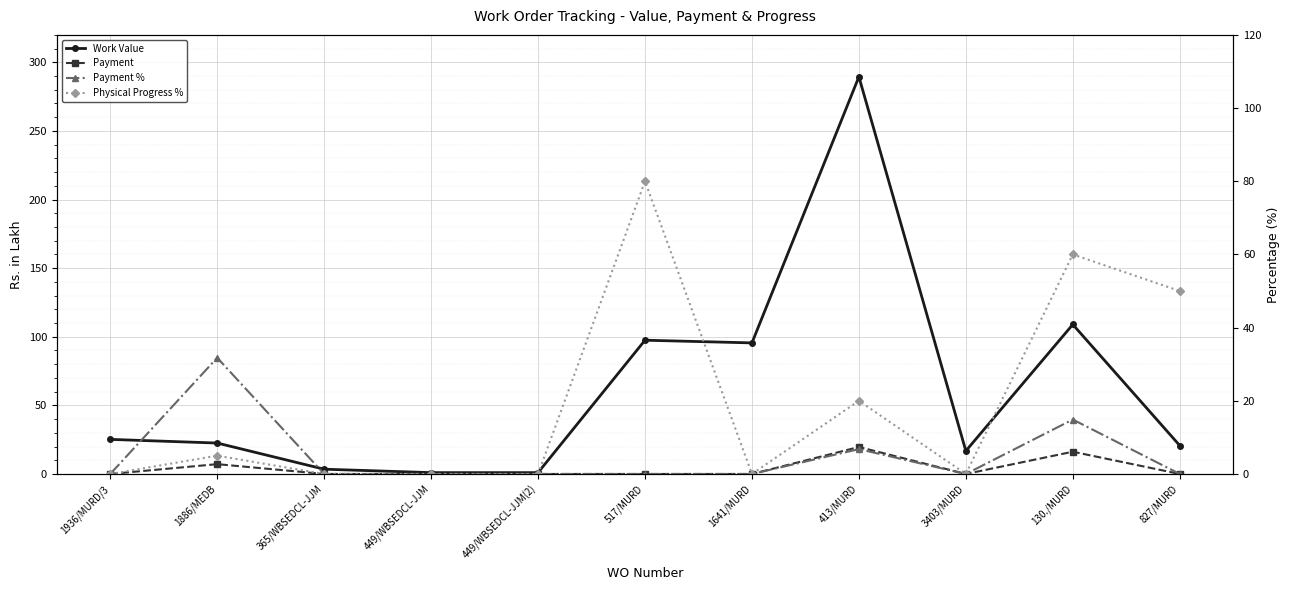

What is the total value across all series at 1641/MURD?

95.5